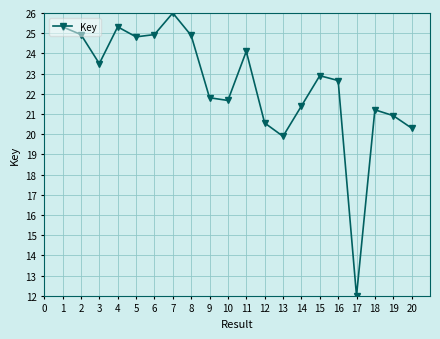

Does the chart display data point markers on the line(s)?

Yes